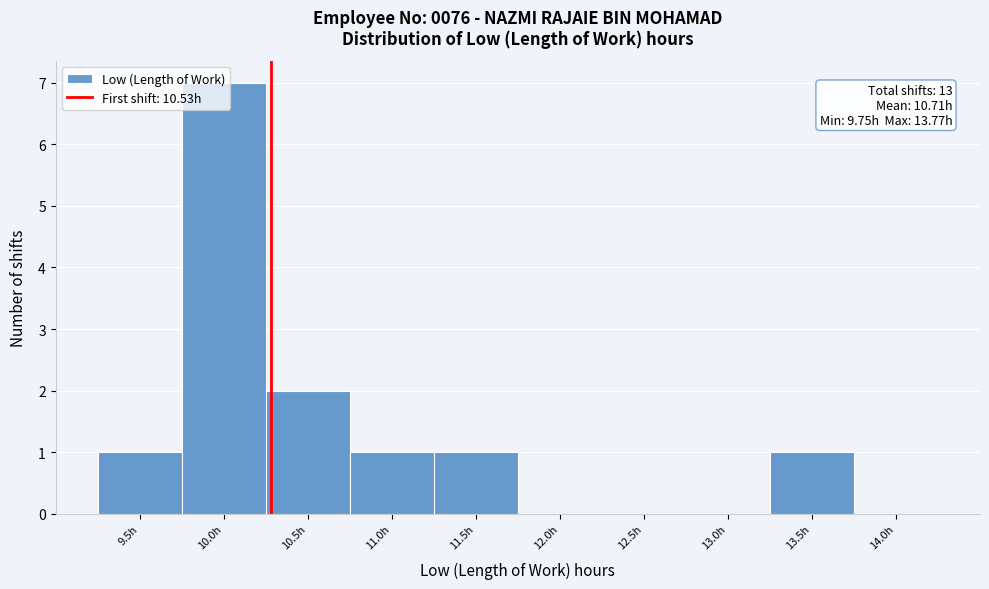

What is the sum of all values?

13